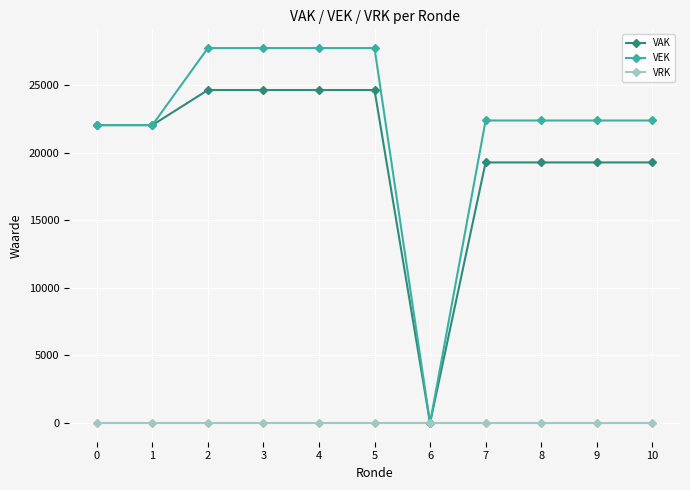

At how many categories does at least one series exceed 6678?

10